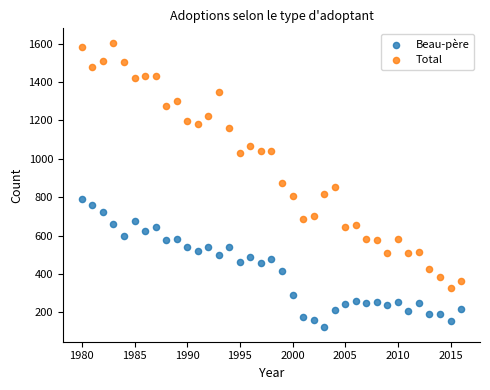

Which series has the widest spread of Y values?

Total